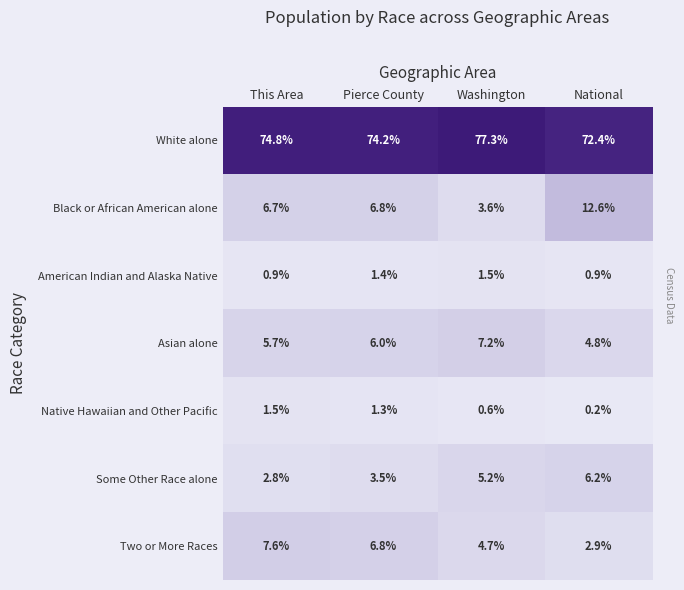

The White alone series shows 138.9 at Washington. True or false?

False